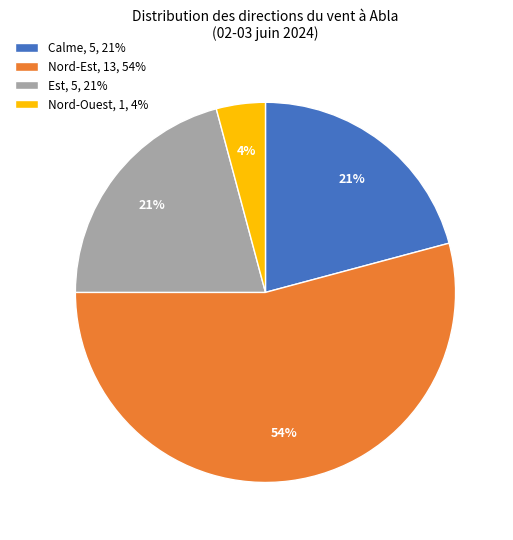

True or false: Calme, 5, 21% accounts for 21% of the total.

True